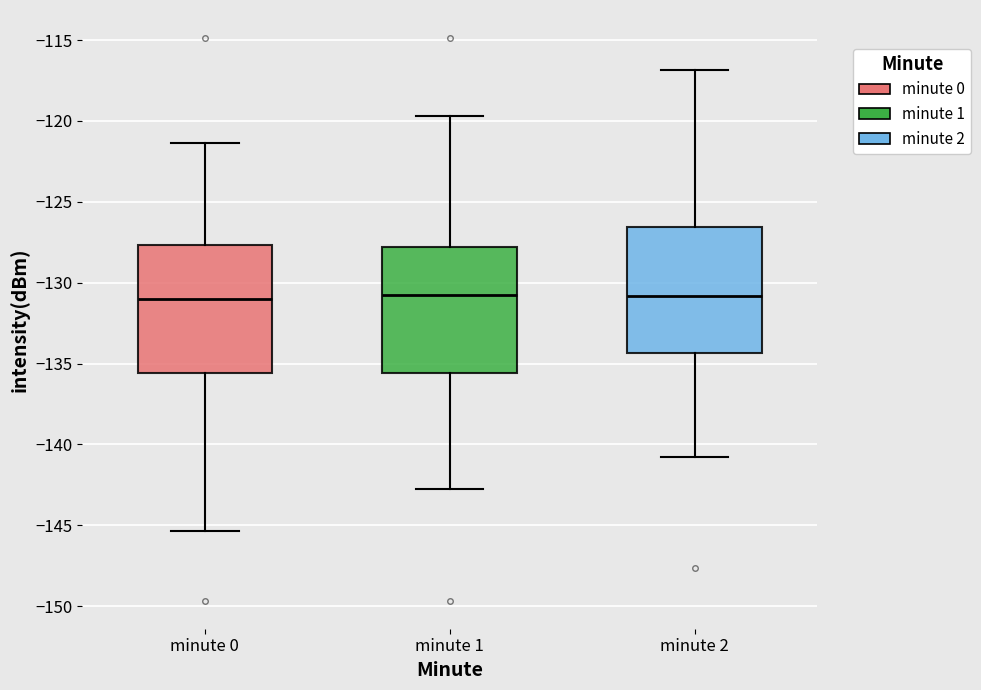

Where does the lower whisker of the box for minute 2 end on the y-axis? The values are not printed on the chart, so give them approximately, as read against the axis.

-141.0